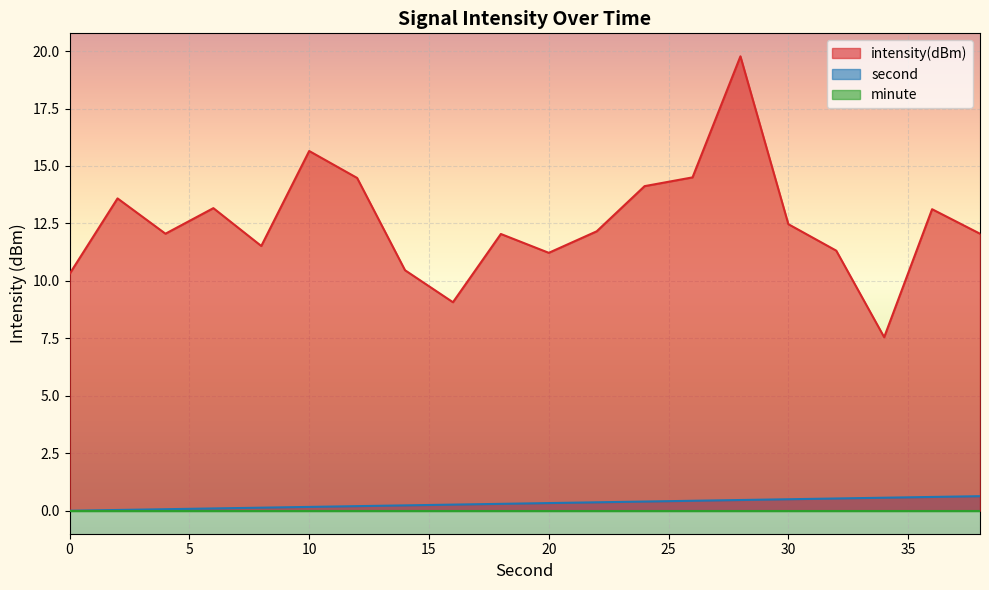

True or false: intensity(dBm) and second cross at least once.

False